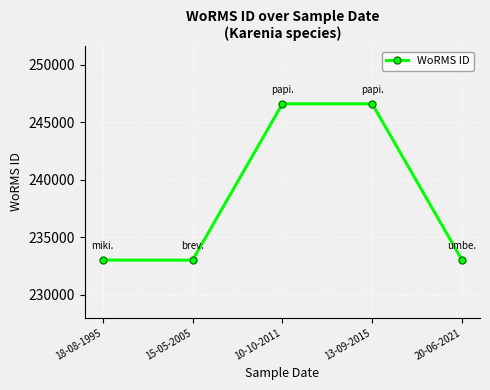

True or false: the data has more than 1 interior local peaks.

False